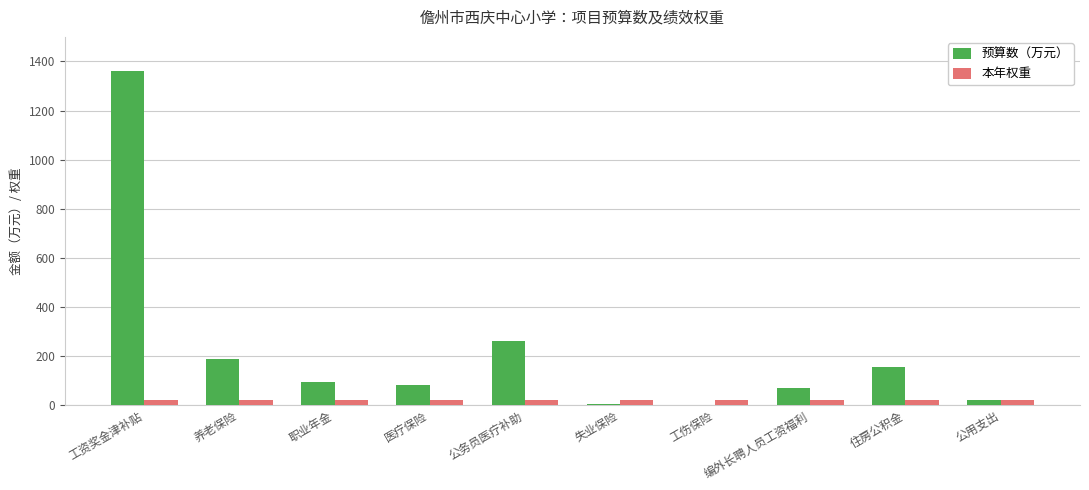

Where does the 预算数（万元） series first go above 93?

工资奖金津补贴